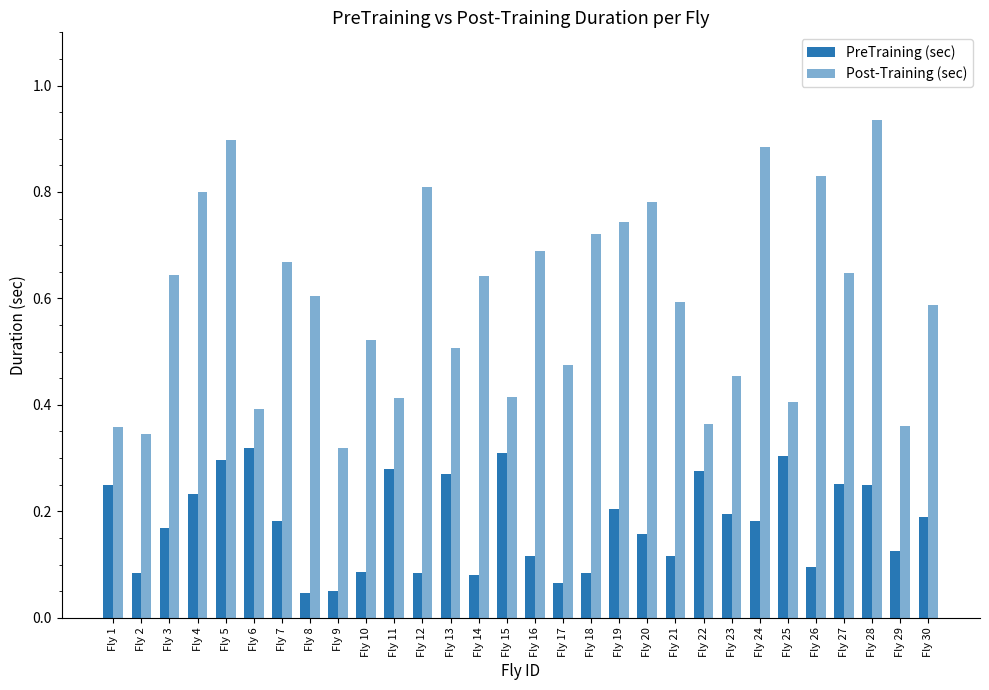

Are the bars grouped side by side (vs. stacked)?

Yes